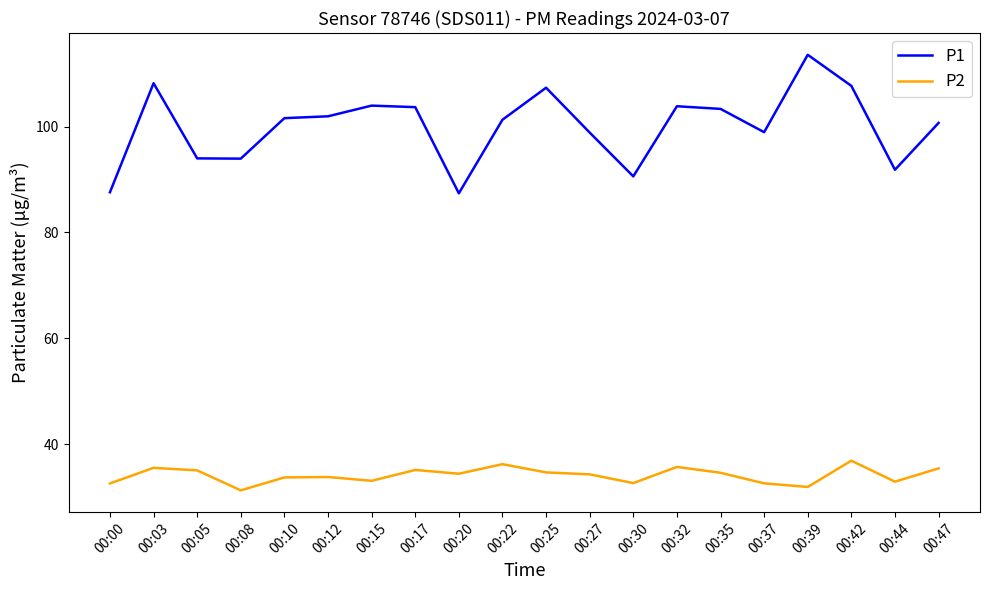

Rank the series at 00:47 from lowest to highest value.

P2, P1